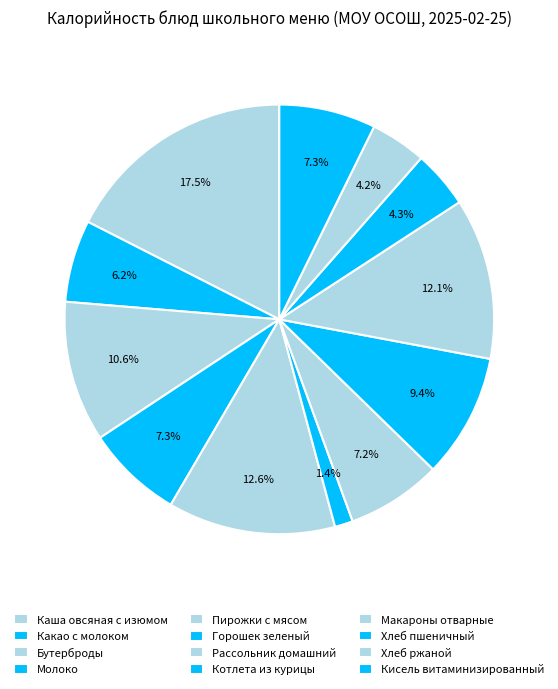

Which category has the smallest portion of the pie?

Горошек зеленый